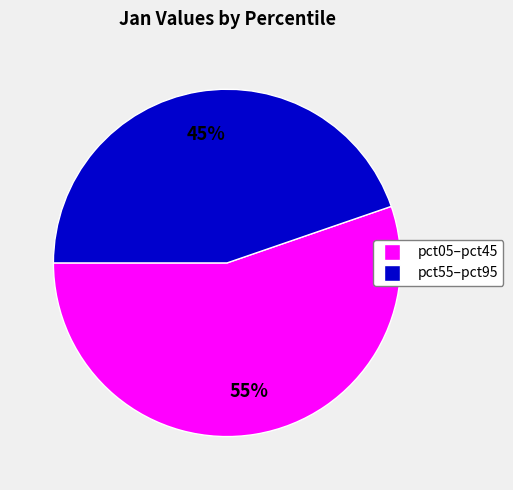

What is the ratio of the value at pct05–pct45 to the value at pct55–pct95?

1.2